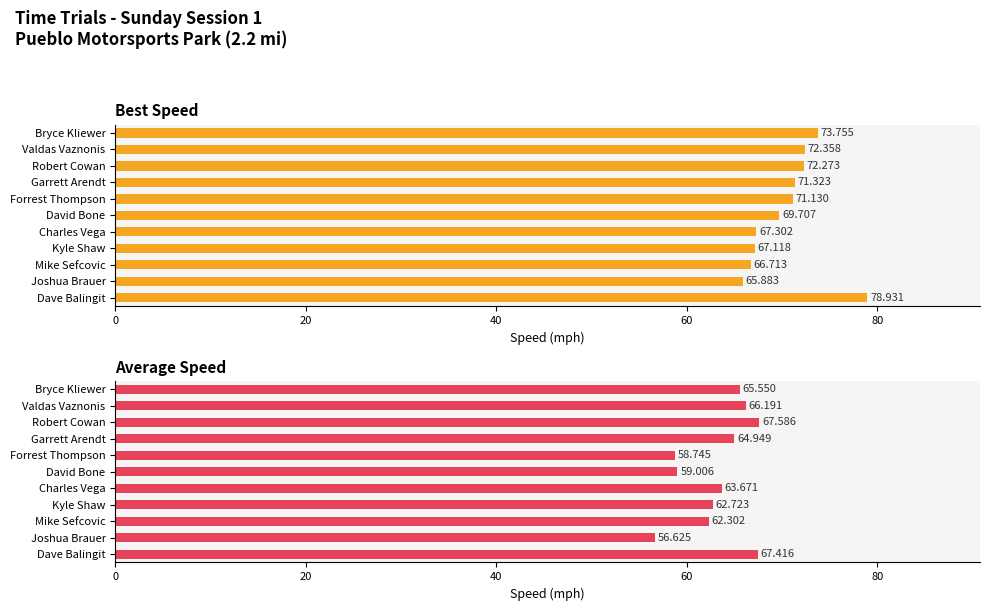

What is the difference between the maximum and minimum values in the Best Speed series?

13.0